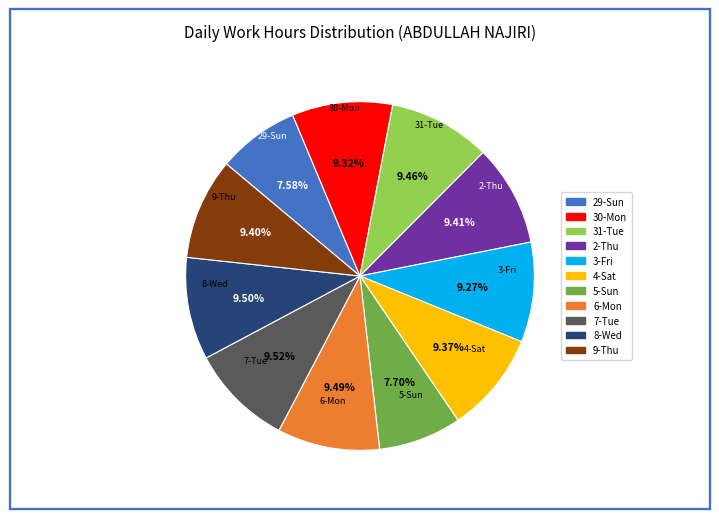

Is there any slice that represents more than half of the pie?

No